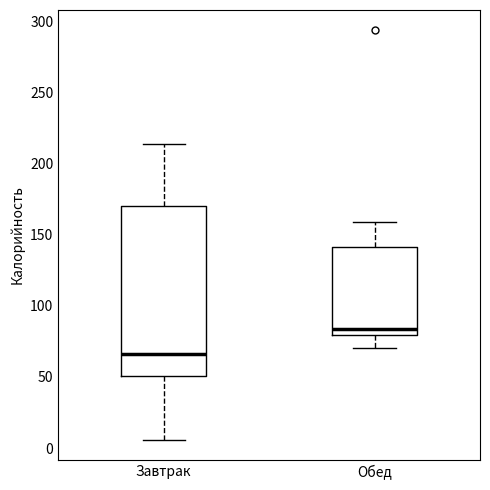

Reading left to right, read every box against the y-axis: the position of its median line, the range the box covers, and the ends of its whiskers. The values are not printed on the chart, so give them approximately, as read against the axis.

Завтрак: median 65, box 50 to 170, whiskers 5 to 215
Обед: median 85, box 80 to 140, whiskers 70 to 160